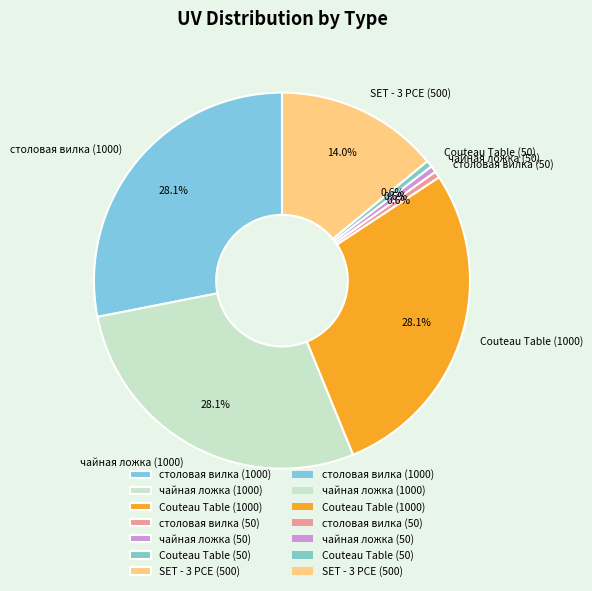

Between чайная ложка (50) and столовая вилка (1000), which is larger?

столовая вилка (1000)